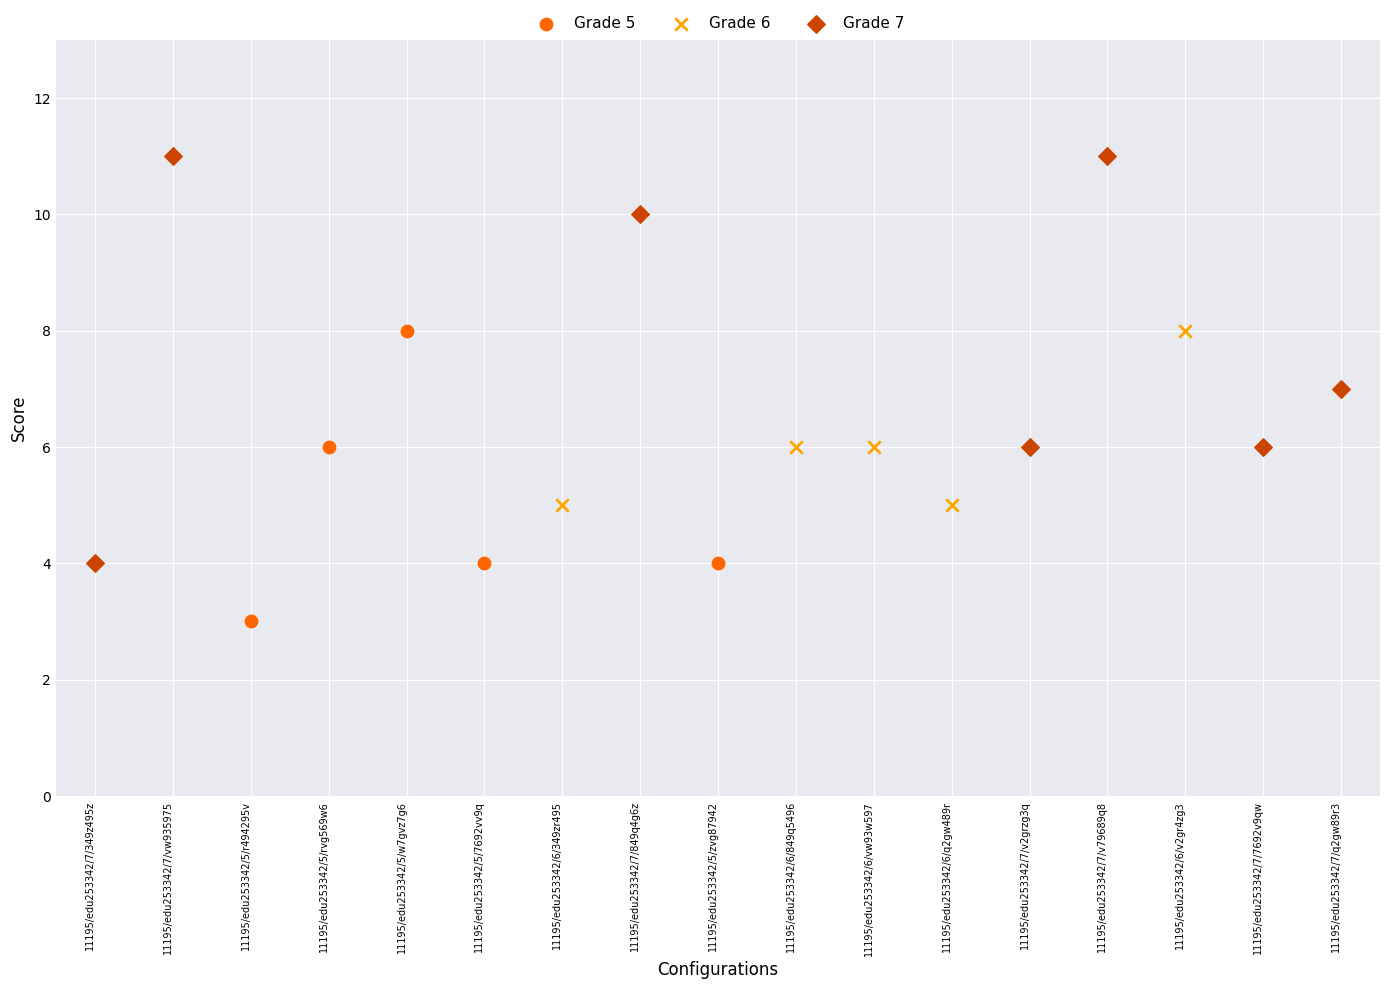

Which series reaches the maximum Y coordinate?

Grade 7